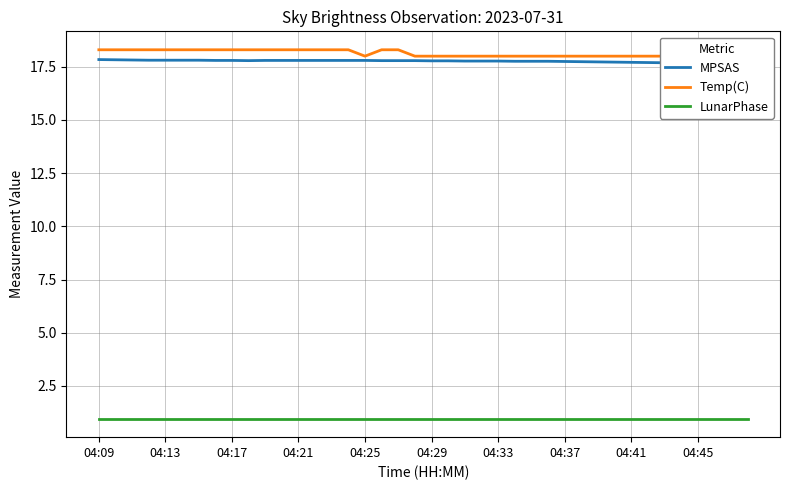

Which series has the largest range (max minus min)?

Temp(C)